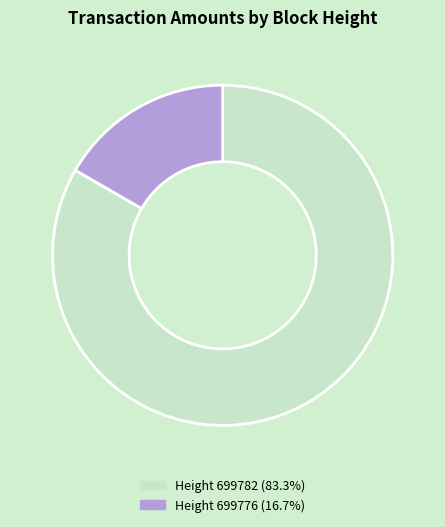

Does any single category account for the majority?

Yes